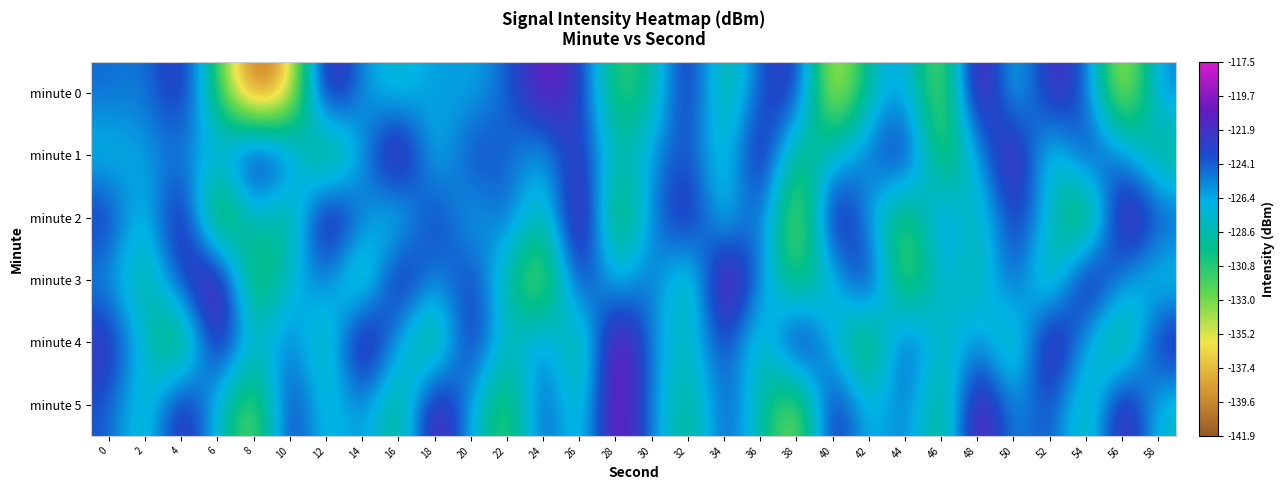

Reading left to right, what are all the values shown in this chart?

minute 0: 0=-124.4	2=-125.2	4=-121.2	6=-131.4	8=-141.9	10=-137.7	12=-119.2	14=-125.7	16=-128.1	18=-125.6	20=-126.7	22=-124.3	24=-120.0	26=-122.2	28=-132.0	30=-129.5	32=-120.9	34=-130.7	36=-123.4	38=-121.6	40=-137.3	42=-128.3	44=-125.5	46=-135.1	48=-117.9	50=-128.5	52=-120.7	54=-123.8	56=-137.1	58=-125.0
minute 1: 0=-127.5	2=-126.1	4=-125.0	6=-126.9	8=-119.8	10=-123.9	12=-133.7	14=-126.1	16=-118.0	18=-128.4	20=-122.5	22=-124.3	24=-126.8	26=-121.1	28=-129.4	30=-125.6	32=-123.2	34=-128.9	36=-119.7	38=-131.5	40=-127.3	42=-124.6	44=-120.8	46=-133.1	48=-126.4	50=-118.9	52=-129.7	54=-122.3	56=-125.1	58=-130.5
minute 2: 0=-122.1	2=-128.5	4=-119.3	6=-135.7	8=-126.9	10=-131.2	12=-118.6	14=-124.8	16=-129.3	18=-121.5	20=-127.7	22=-123.4	24=-130.1	26=-117.8	28=-133.6	30=-125.2	32=-120.4	34=-128.7	36=-122.9	38=-136.3	40=-119.1	42=-126.5	44=-132.8	46=-124.0	48=-129.6	50=-121.7	52=-127.2	54=-134.9	56=-118.4	58=-123.5
minute 3: 0=-125.8	2=-130.3	4=-122.6	6=-118.2	8=-133.4	10=-127.1	12=-124.5	14=-131.8	16=-119.6	18=-126.2	20=-122.0	22=-129.5	24=-135.2	26=-121.3	28=-128.0	30=-123.7	32=-130.9	34=-117.5	36=-125.4	38=-132.1	40=-127.8	42=-120.2	44=-134.7	46=-126.0	48=-129.8	50=-122.4	52=-131.6	54=-118.8	56=-125.9	58=-128.3
minute 4: 0=-121.4	2=-127.6	4=-133.9	6=-119.8	8=-128.2	10=-124.1	12=-130.5	14=-118.0	16=-126.7	18=-132.4	20=-120.6	22=-129.0	24=-124.3	26=-131.7	28=-117.7	30=-125.5	32=-128.8	34=-122.1	36=-130.0	38=-119.4	40=-127.3	42=-133.6	44=-121.8	46=-129.2	48=-124.7	50=-131.1	52=-118.3	54=-126.9	56=-132.2	58=-120.9
minute 5: 0=-123.8	2=-129.1	4=-120.3	6=-127.5	8=-134.2	10=-121.6	12=-128.4	14=-124.9	16=-131.3	18=-119.0	20=-126.6	22=-132.9	24=-122.7	26=-129.4	28=-118.5	30=-125.3	32=-130.7	34=-123.2	36=-128.6	38=-135.0	40=-120.7	42=-127.9	44=-124.2	46=-131.5	48=-118.7	50=-126.3	52=-122.8	54=-130.4	56=-119.2	58=-128.1